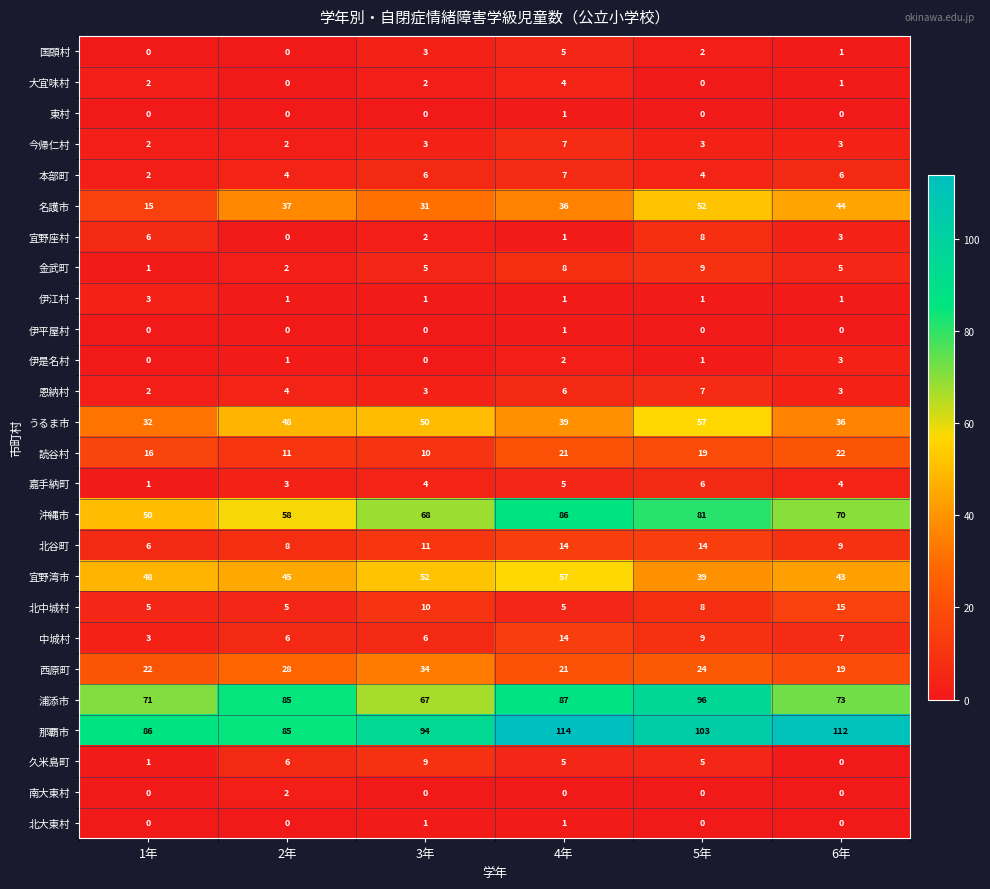

What is the total value across all series at 2年?

441